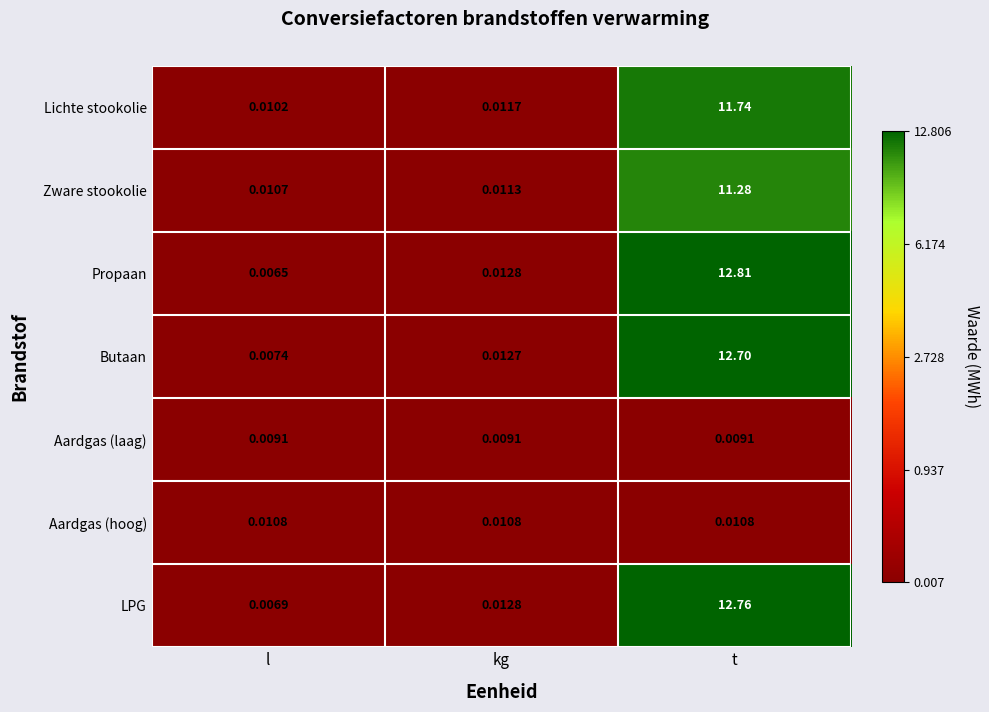

Which series changed the most between kg and t?

Propaan